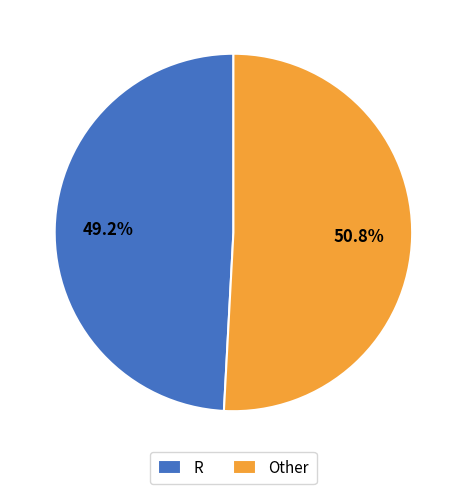

Does R account for over 50% of the chart?

No